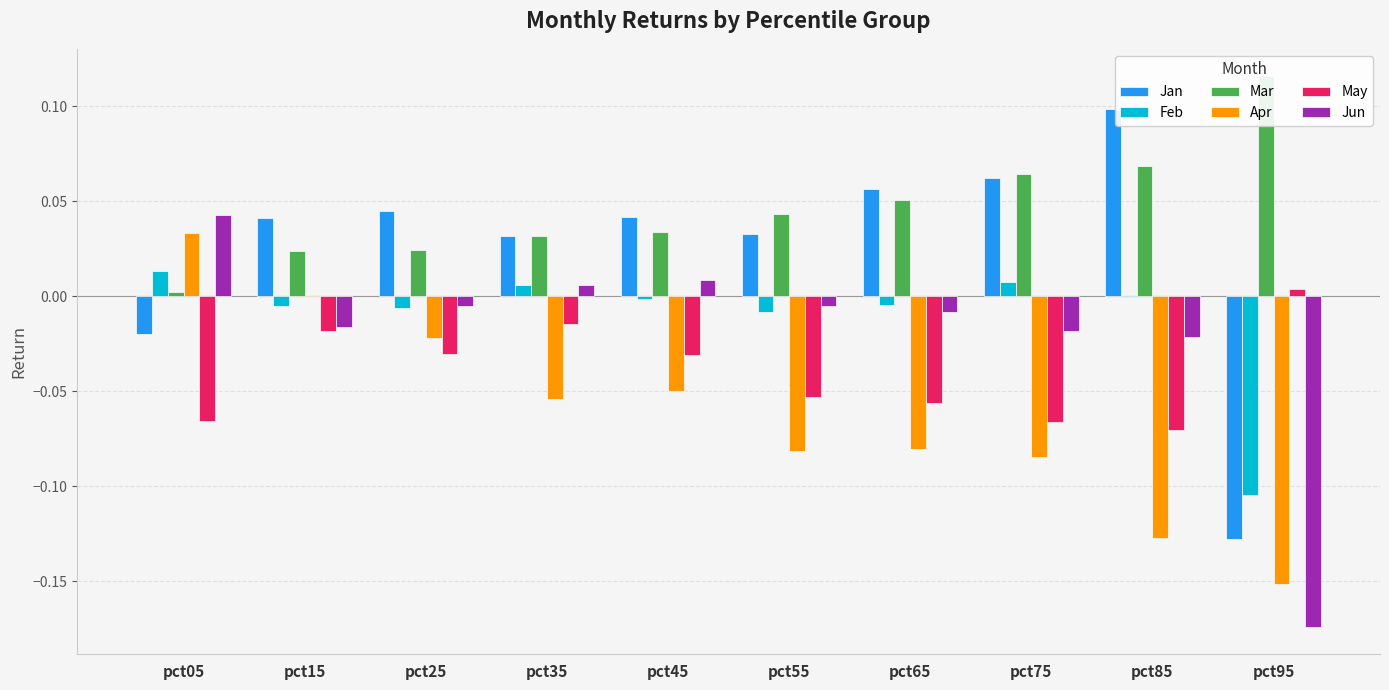

What is the greatest value displayed?

0.1